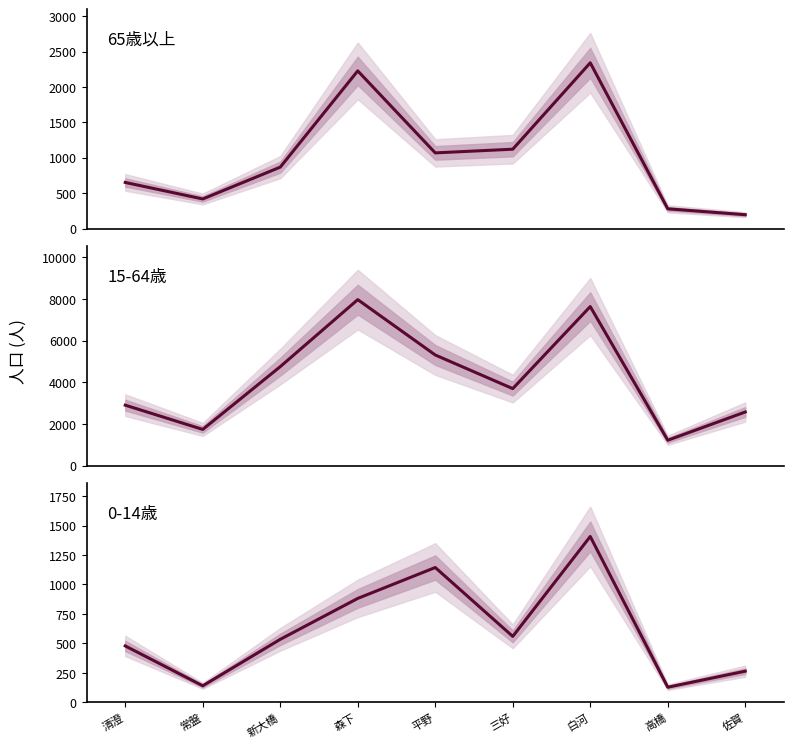

True or false: 0-14歳 and 65歳以上 cross at least once.

True